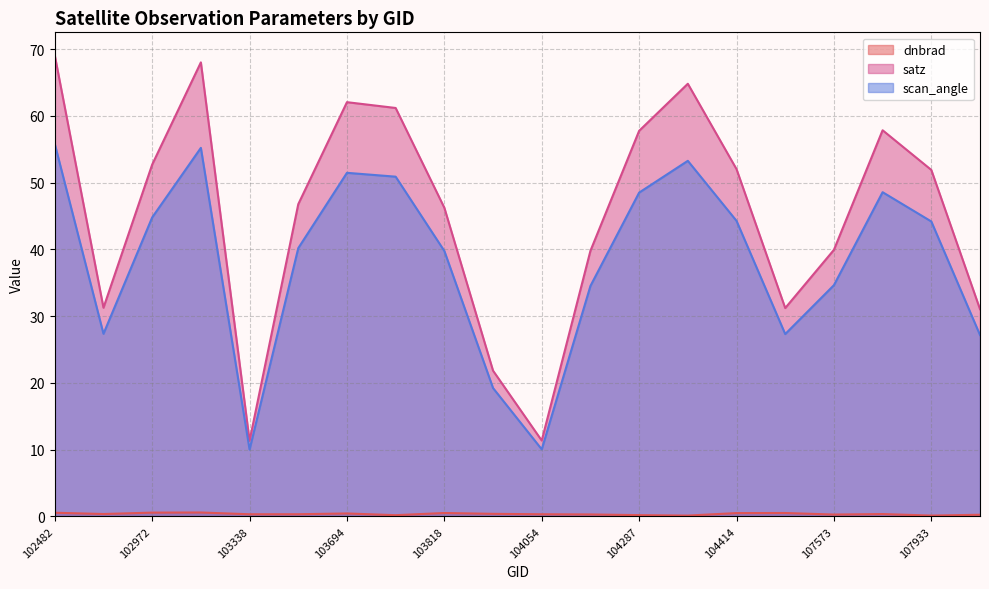

How many lines are shown in the chart?

3